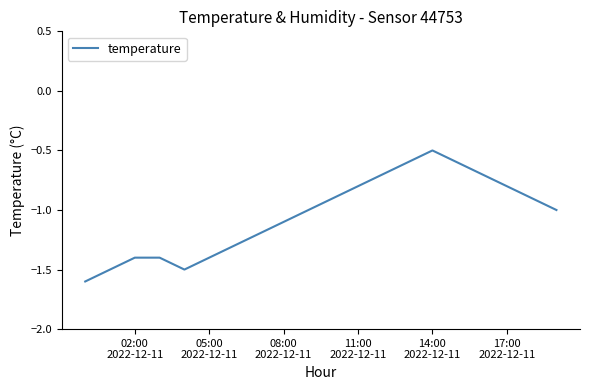

How many interior local valleys (lower than both neighbors) does the data have?

1